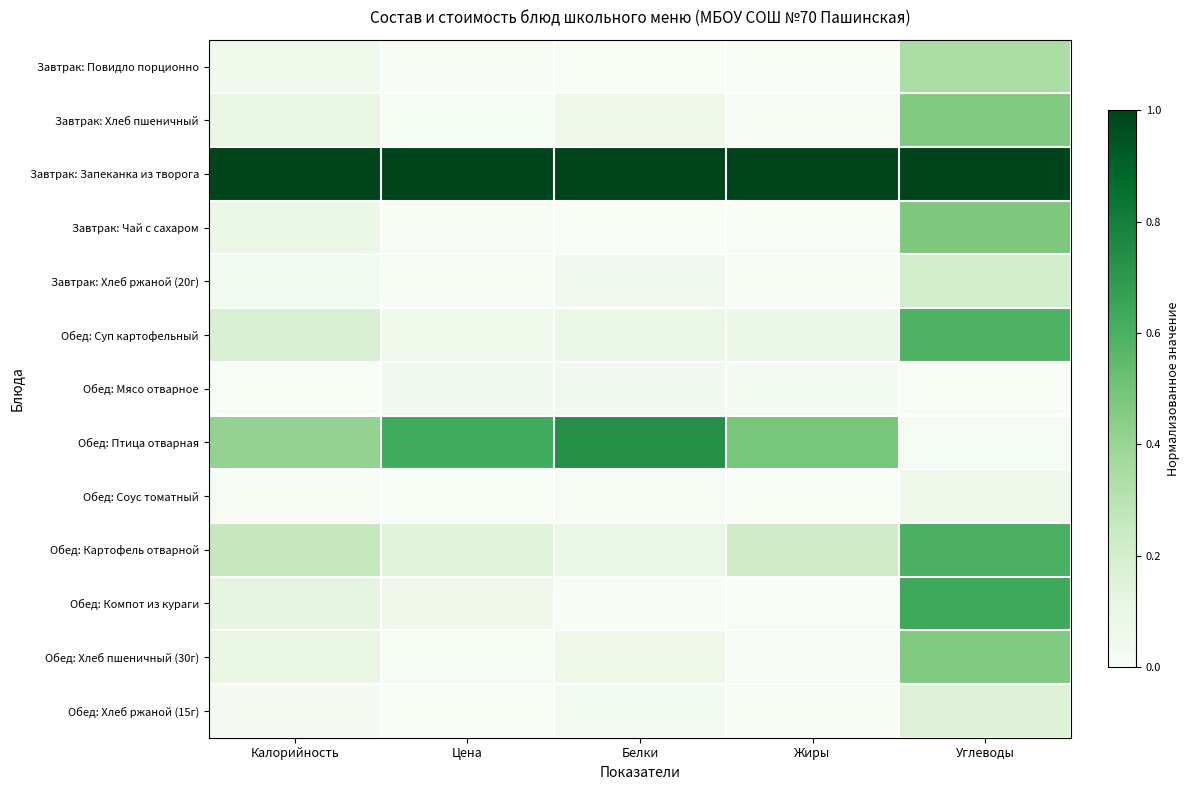

Which series has the largest range (max minus min)?

Обед: Птица отварная